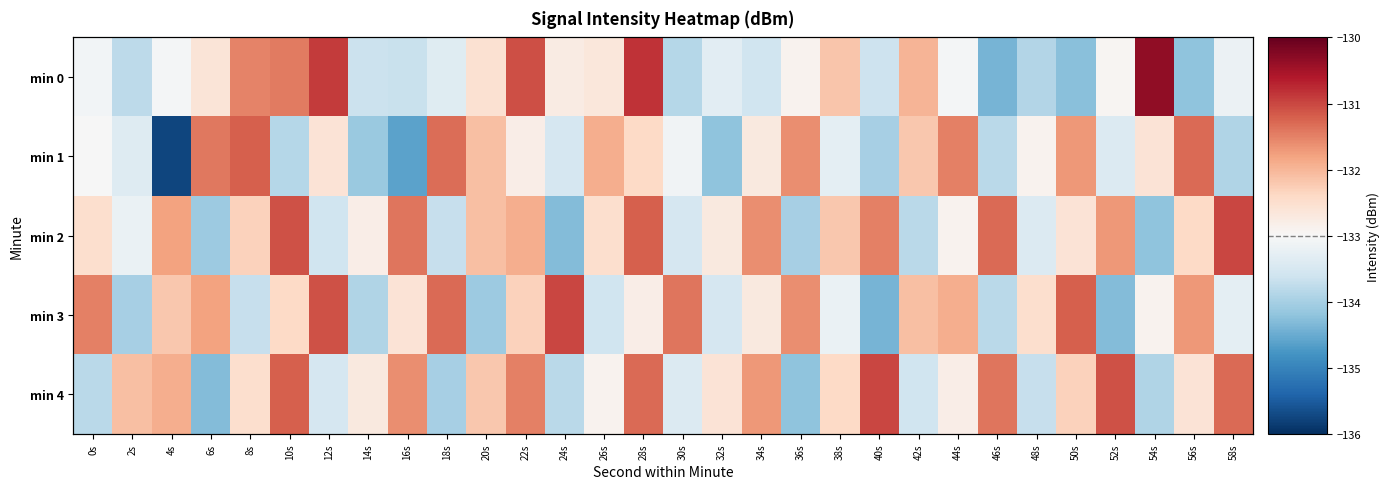

What is the total value across all series at 38s?

-663.3